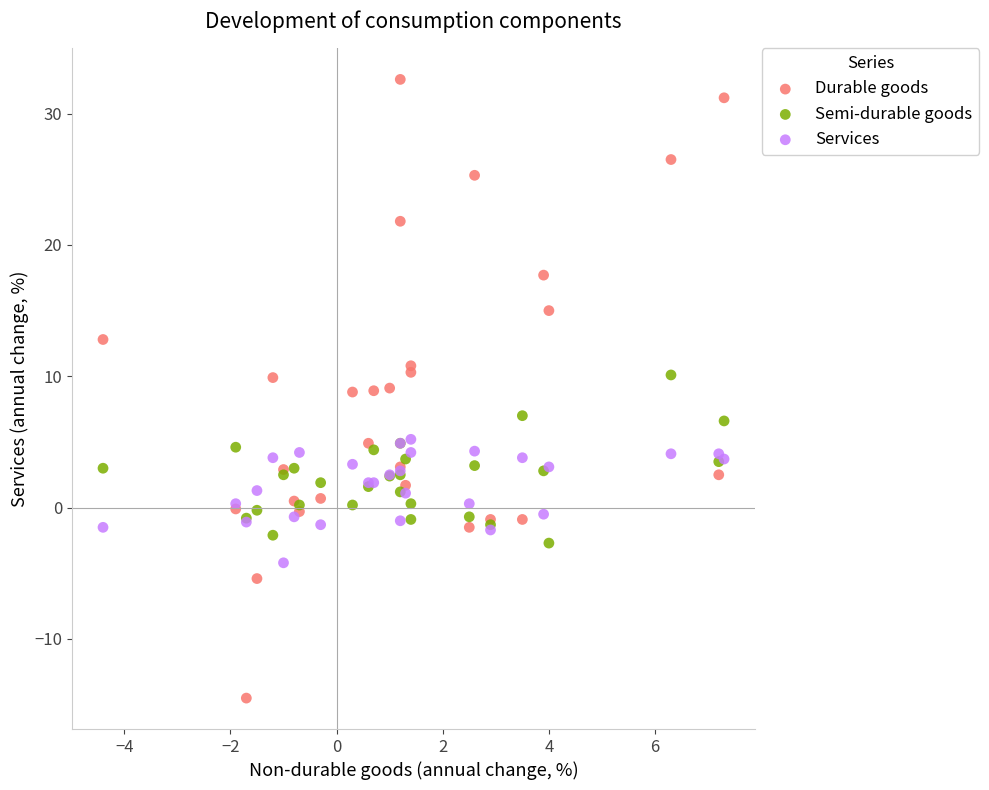

Which series reaches the minimum Y coordinate?

Durable goods